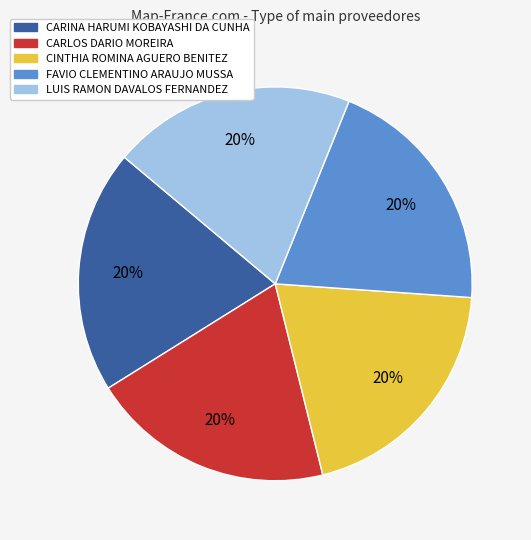

Does CINTHIA ROMINA AGUERO BENITEZ represent more than half of the total?

No